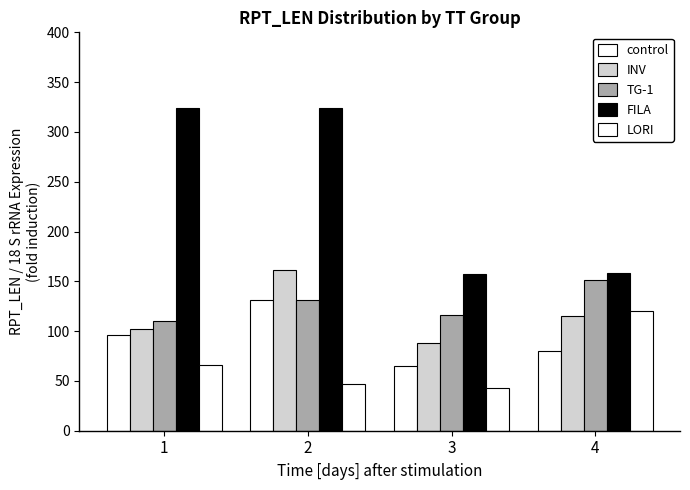

What is the maximum value for control?

131